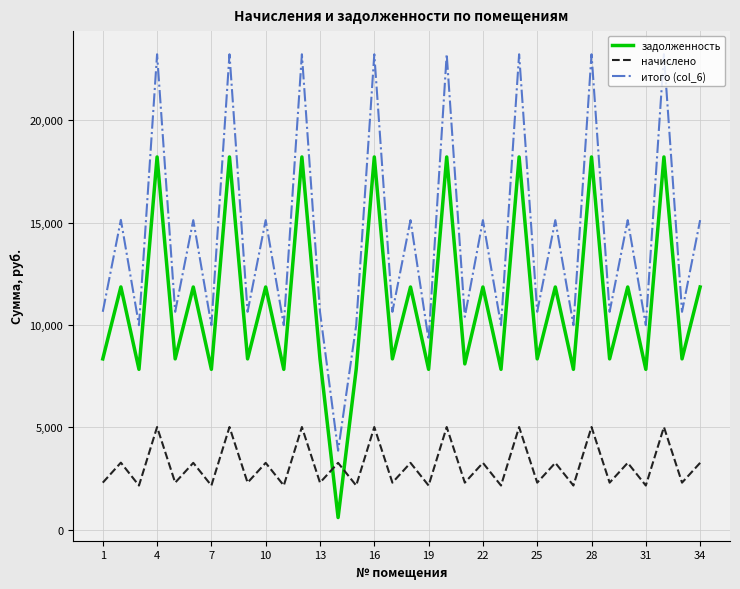

True or false: задолженность and итого (col_6) intersect in this chart.

False